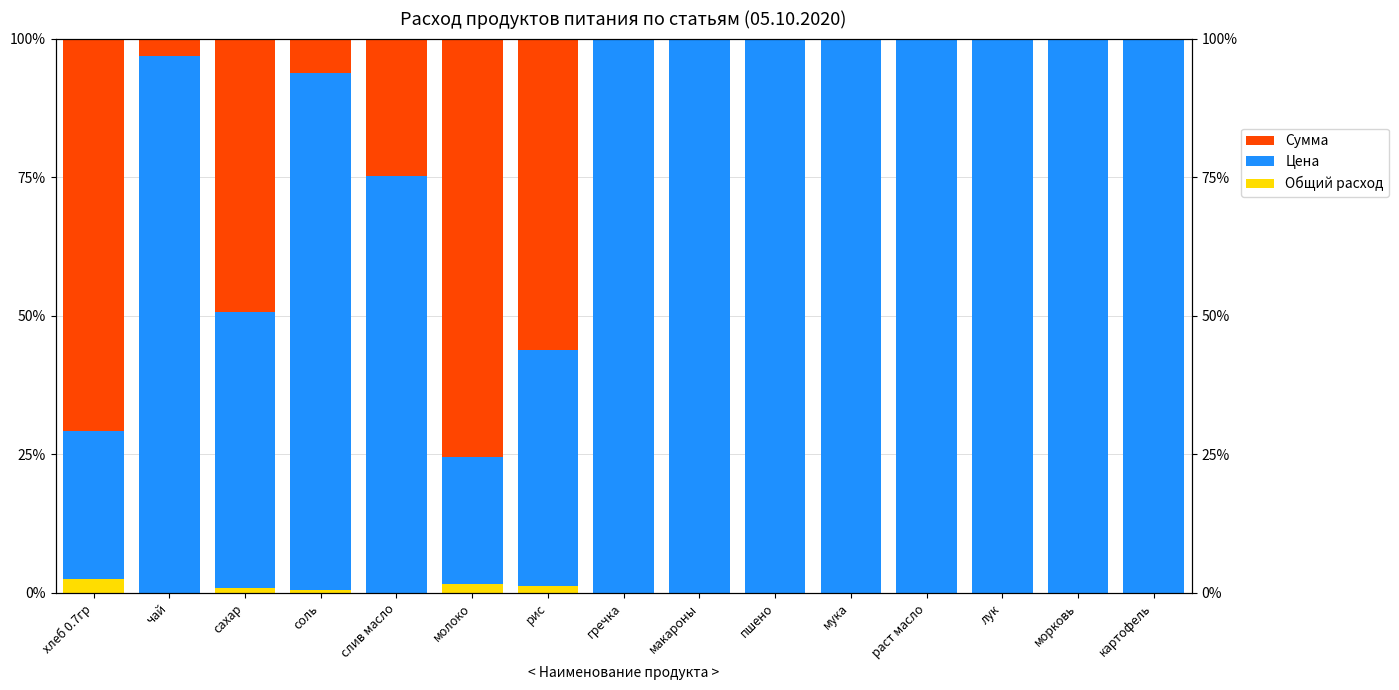

Which series has the largest total across all categories?

Цена